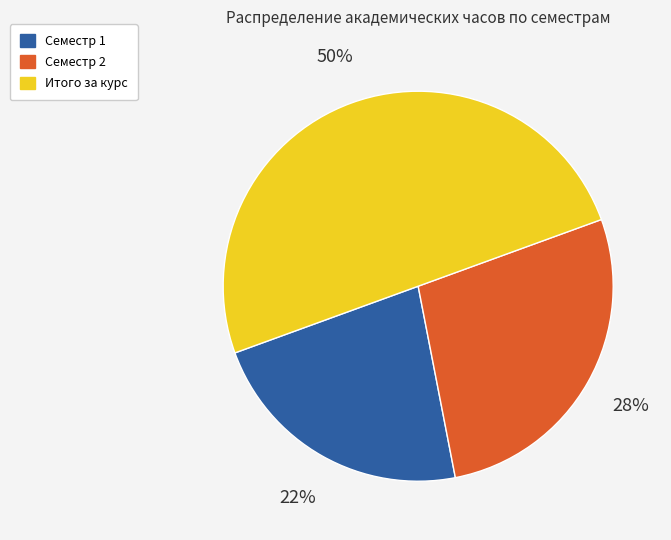

To the nearest percent, what is the combined percentage of Семестр 2 and Семестр 1?

50%